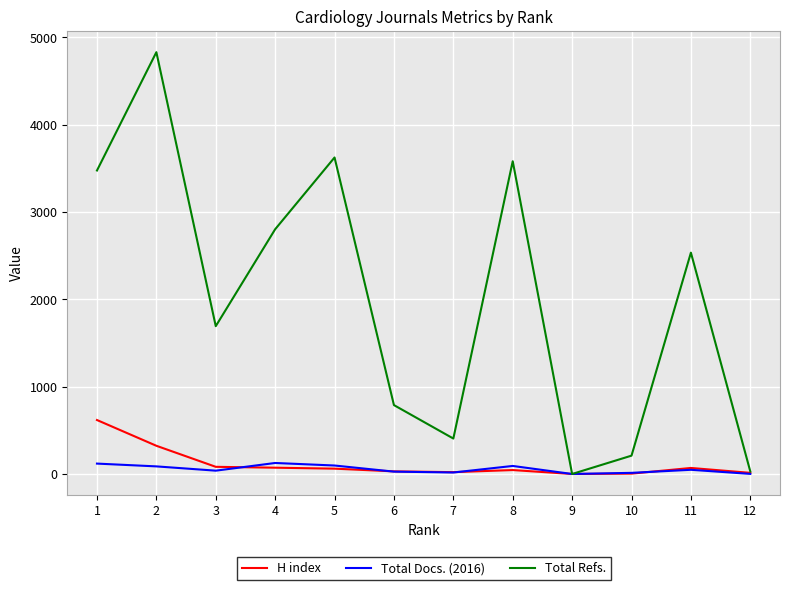

Which series has the widest spread of values?

Total Refs.